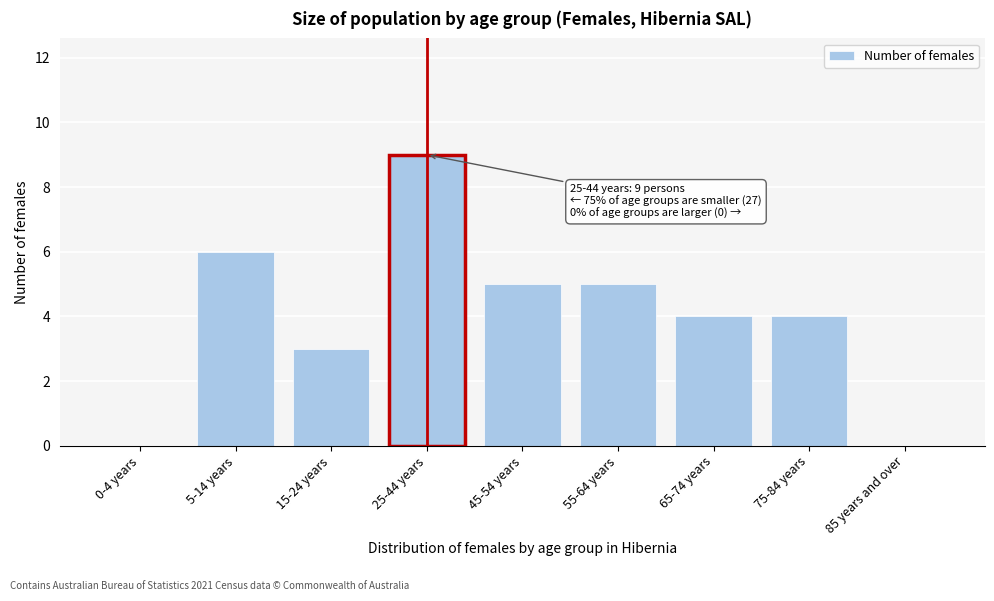

Reading left to right, transcribe all the data shown in this chart.

0-4 years=0	5-14 years=6	15-24 years=3	25-44 years=9	45-54 years=5	55-64 years=5	65-74 years=4	75-84 years=4	85 years and over=0